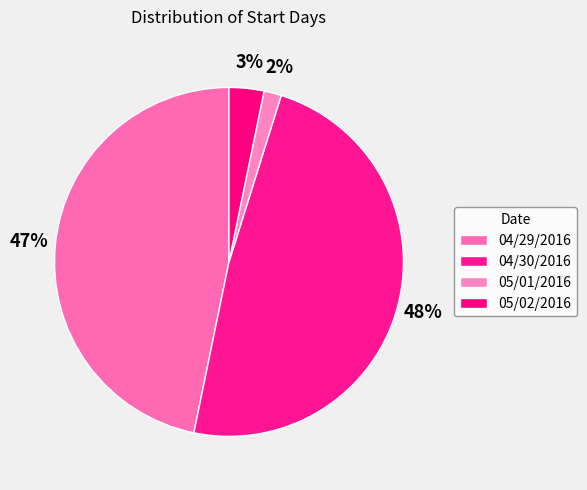

How many segments does this pie chart have?

4